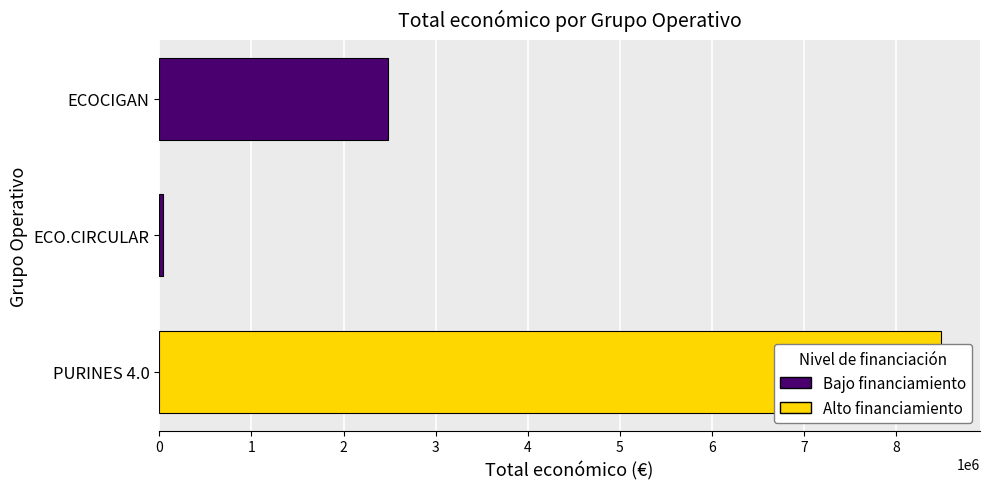

Reading right to left, list all the values displayed in this chart.

2483714	42845	8484999